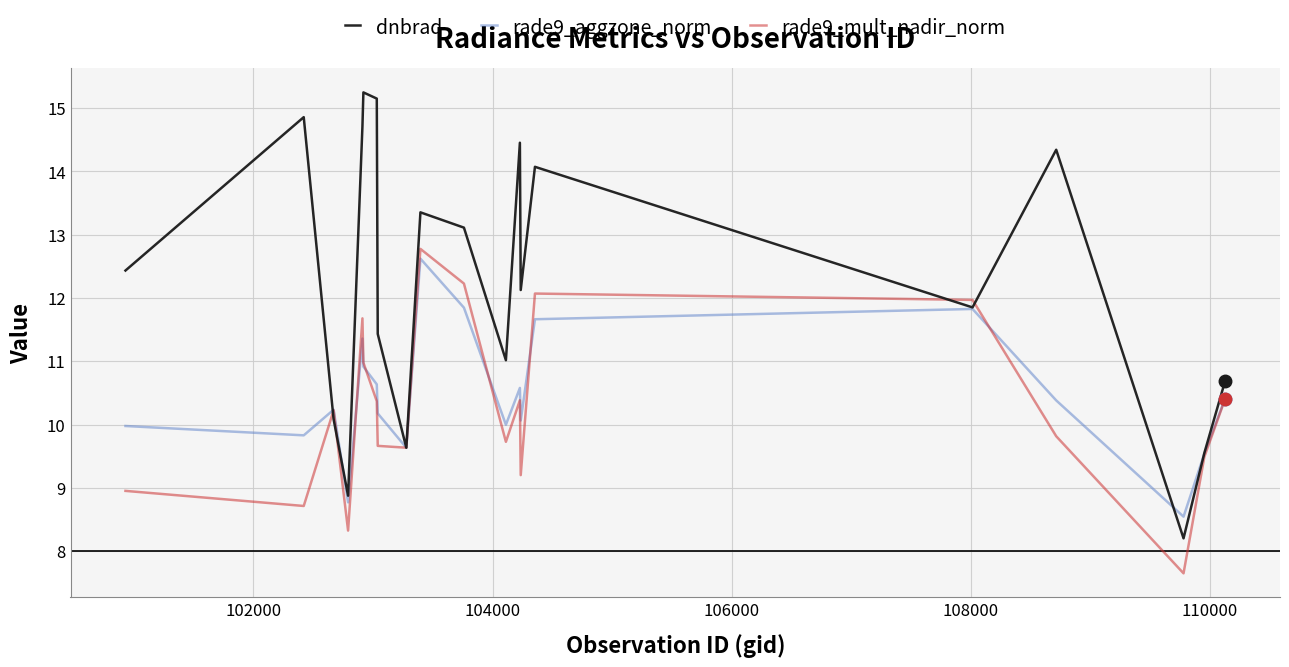

What is the maximum value for rade9_aggzone_norm?

12.6